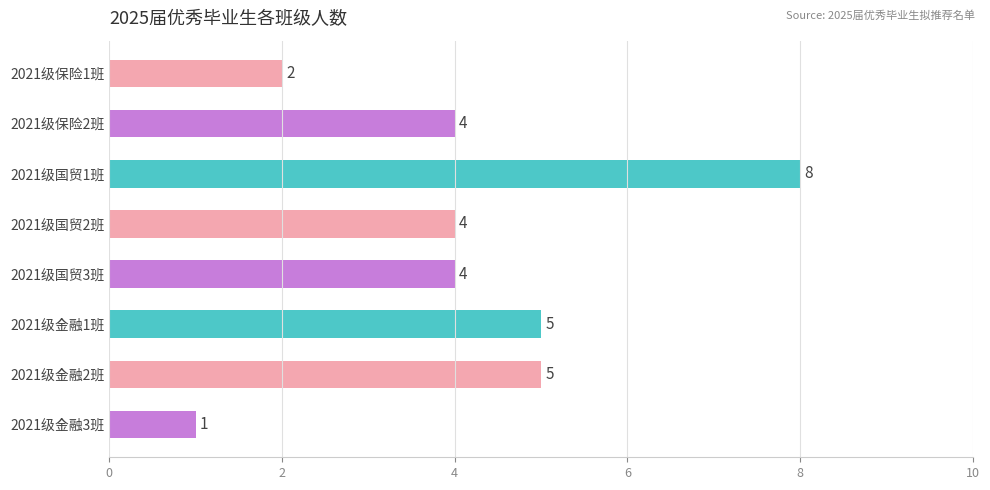

Which category has the lowest value across all series?

2021级金融3班